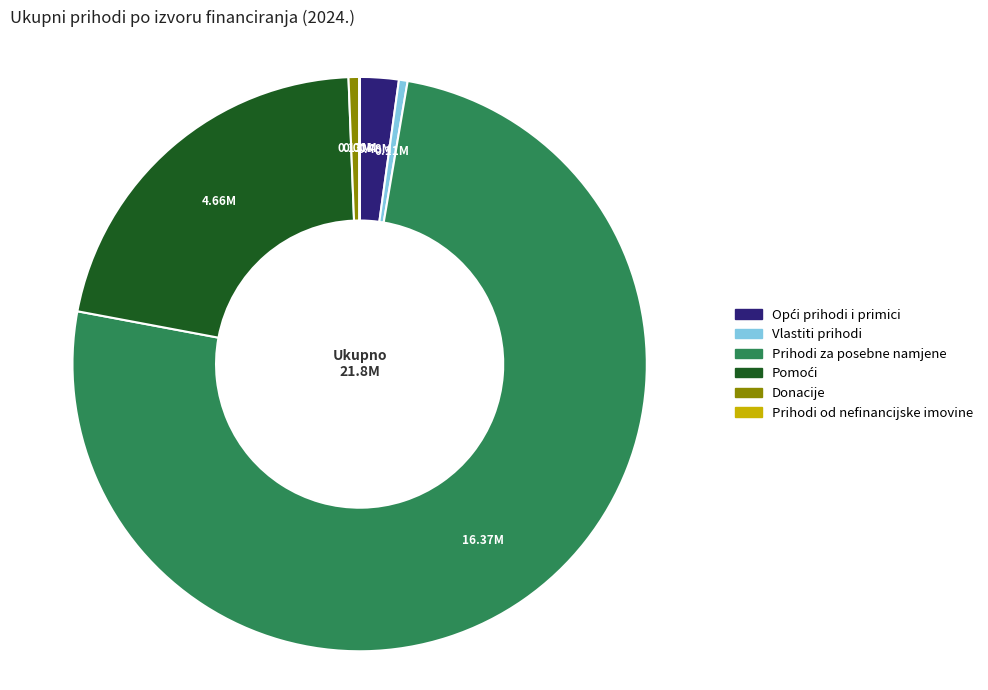

Which category accounts for the majority?

Prihodi za posebne namjene